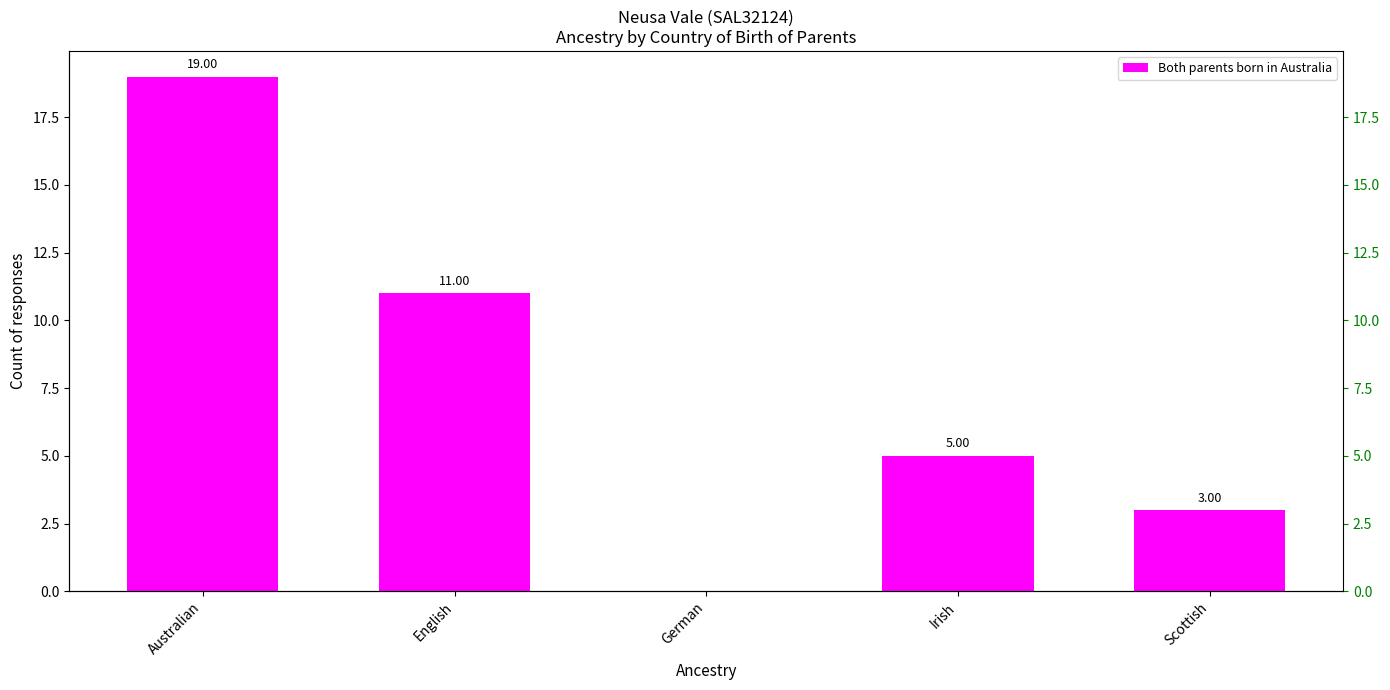

What is the average value?

8